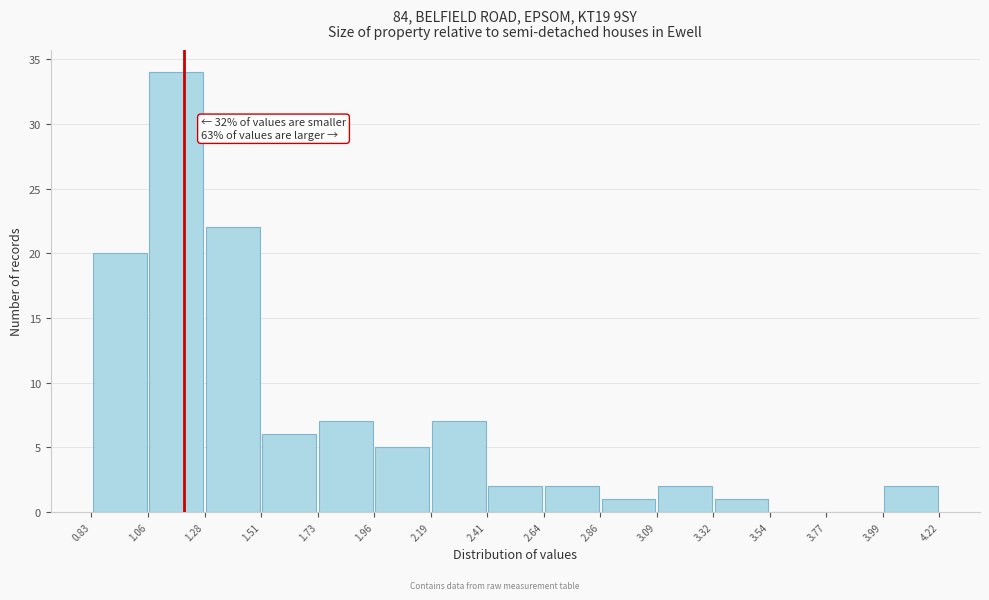

Which range on the x-axis has the tallest bar?

1.06 to 1.28